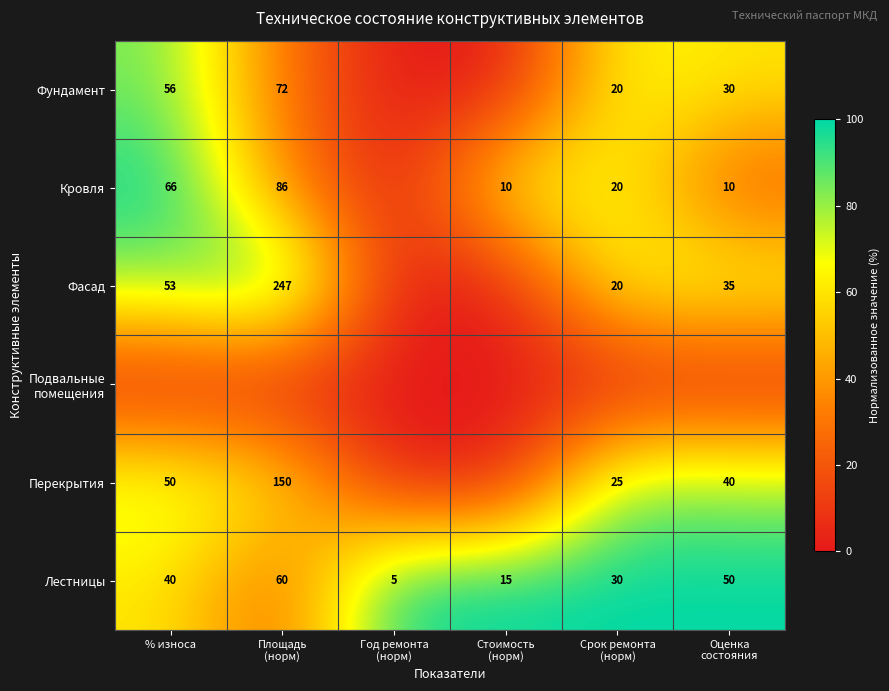

How many data points does each series have?

6